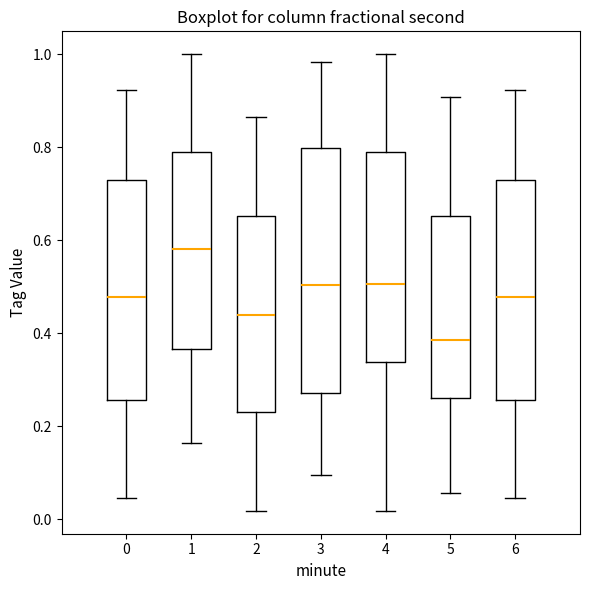

Which box is the tallest, from its lower edge to its upper edge?

3